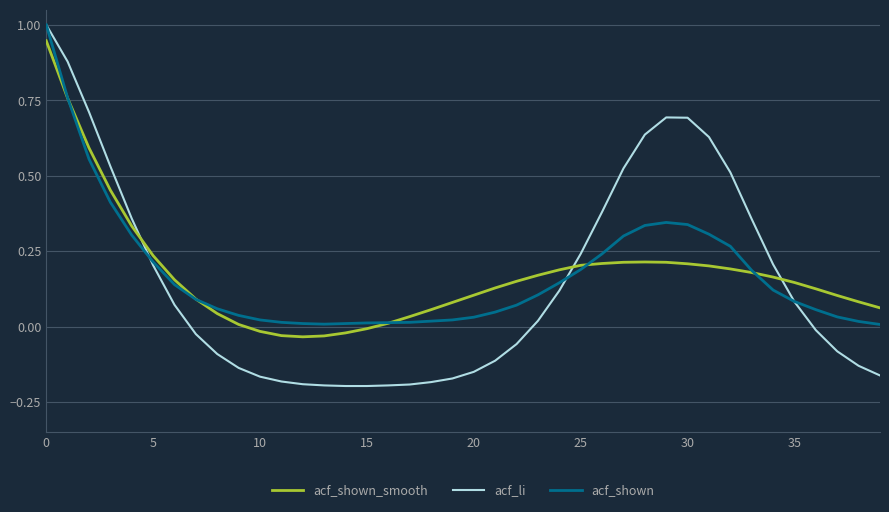

What is the difference between the maximum and minimum values in the acf_shown_smooth series?

1.0